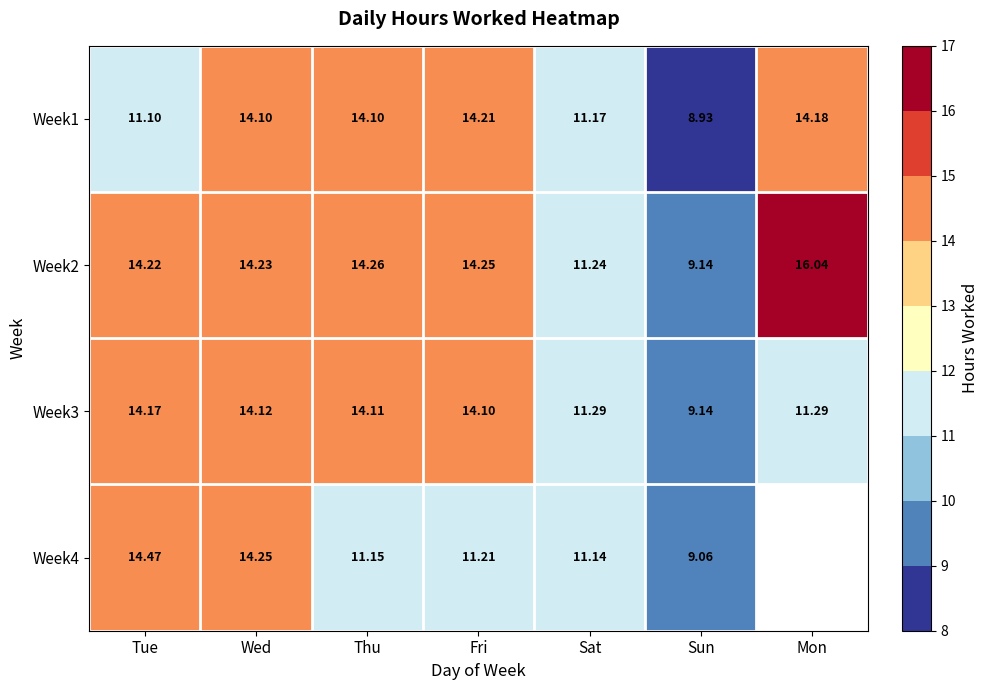

Between Tue and Fri, which is larger?

Fri